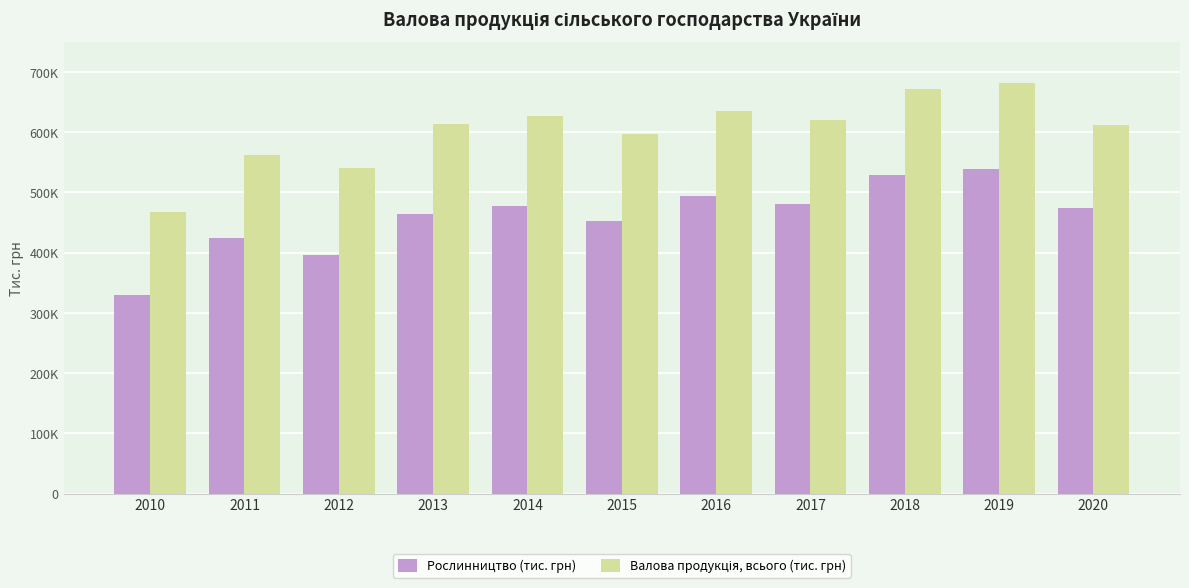

Between 2012 and 2017, which series saw the biggest shift?

Рослинництво (тис. грн)